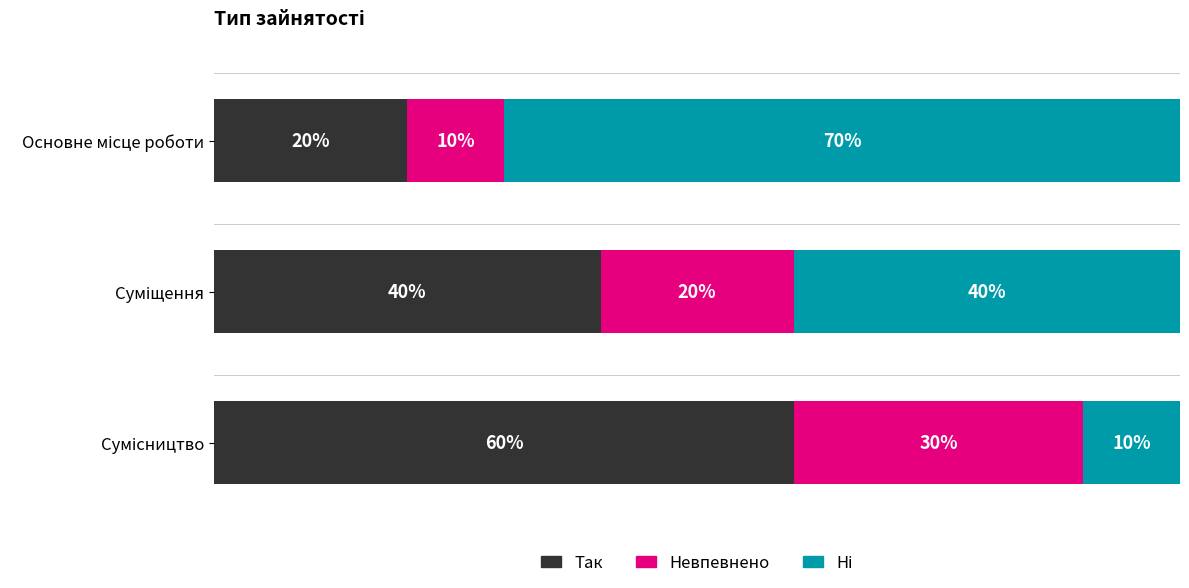

Reading left to right, extract all data points from this chart.

Так: 20	40	60
Невпевнено: 10	20	30
Ні: 70	40	10